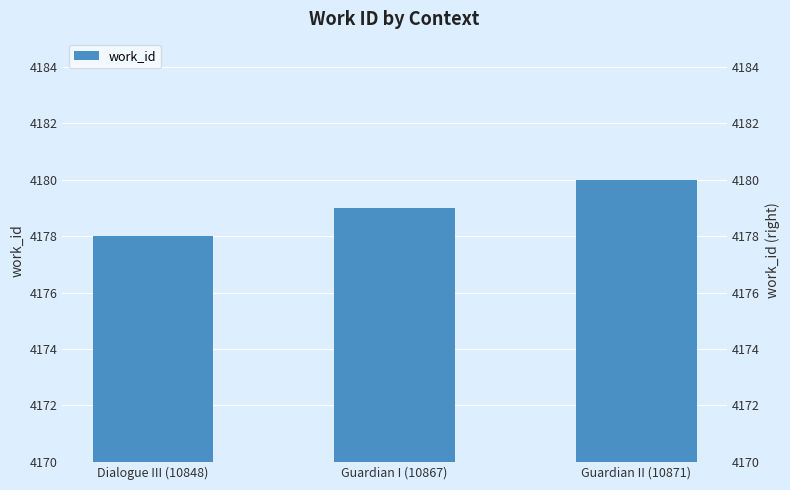

Reading right to left, extract all data points from this chart.

Guardian II (10871)=4180	Guardian I (10867)=4179	Dialogue III (10848)=4178